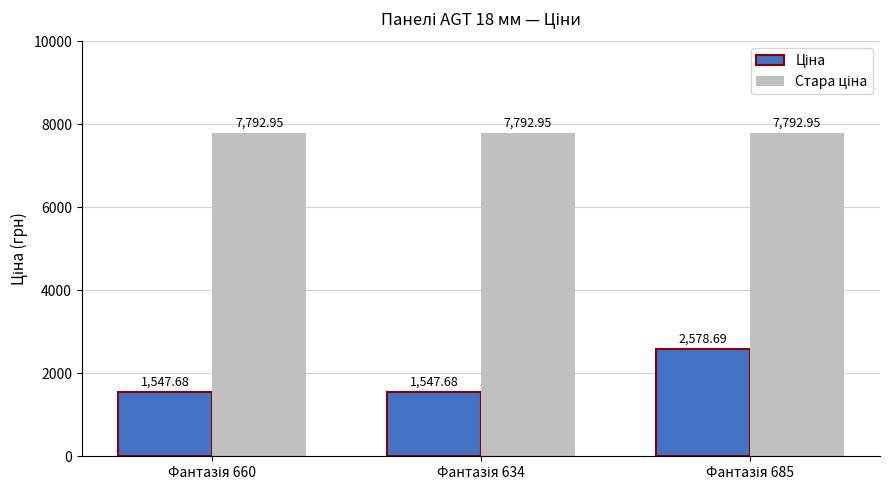

How many bars are there in total?

6